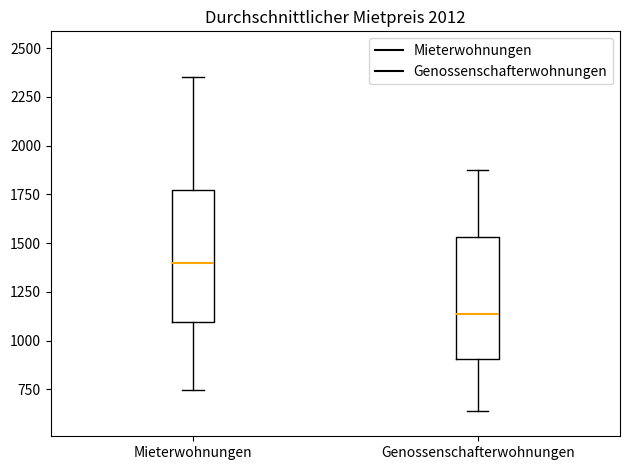

Which box's median line is the highest?

Mieterwohnungen